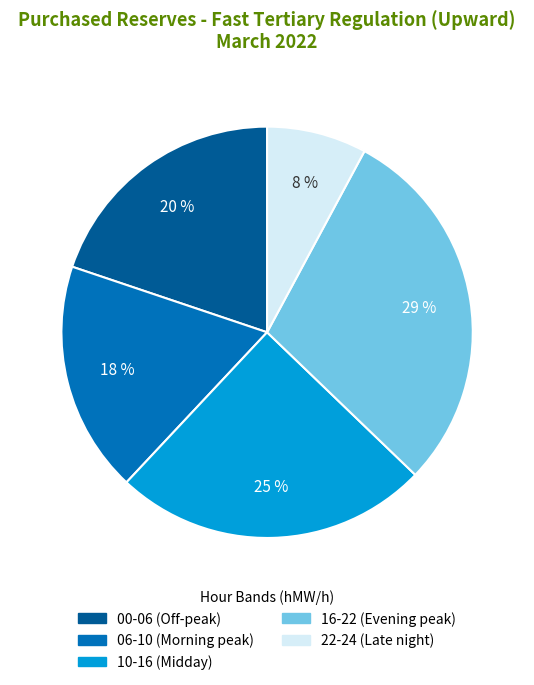

Between 22-24 (Late night) and 16-22 (Evening peak), which is larger?

16-22 (Evening peak)